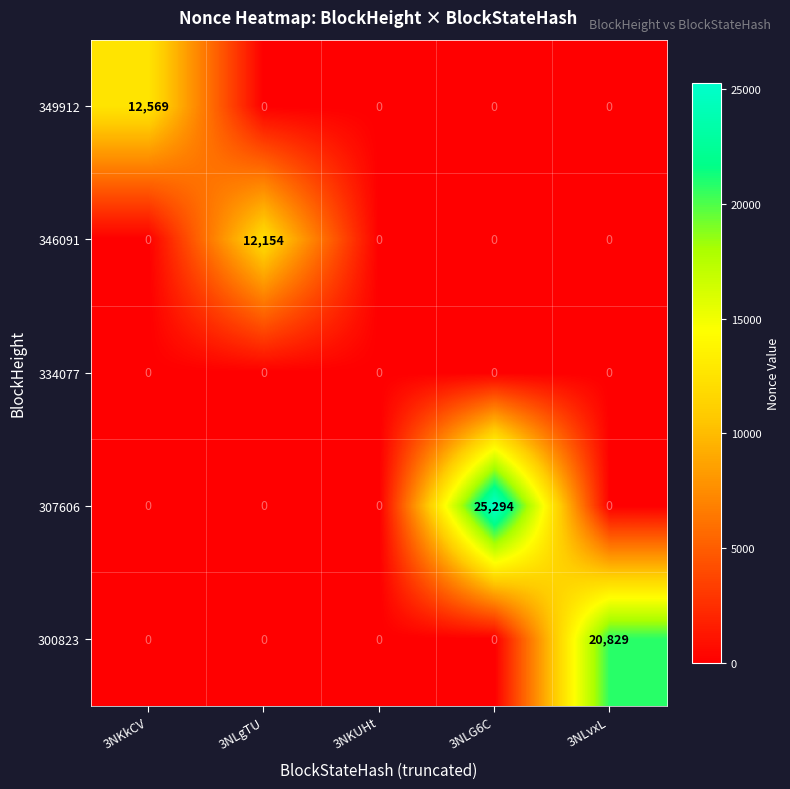

What is the spread (max minus min) of values at 3NLvxL?

20829